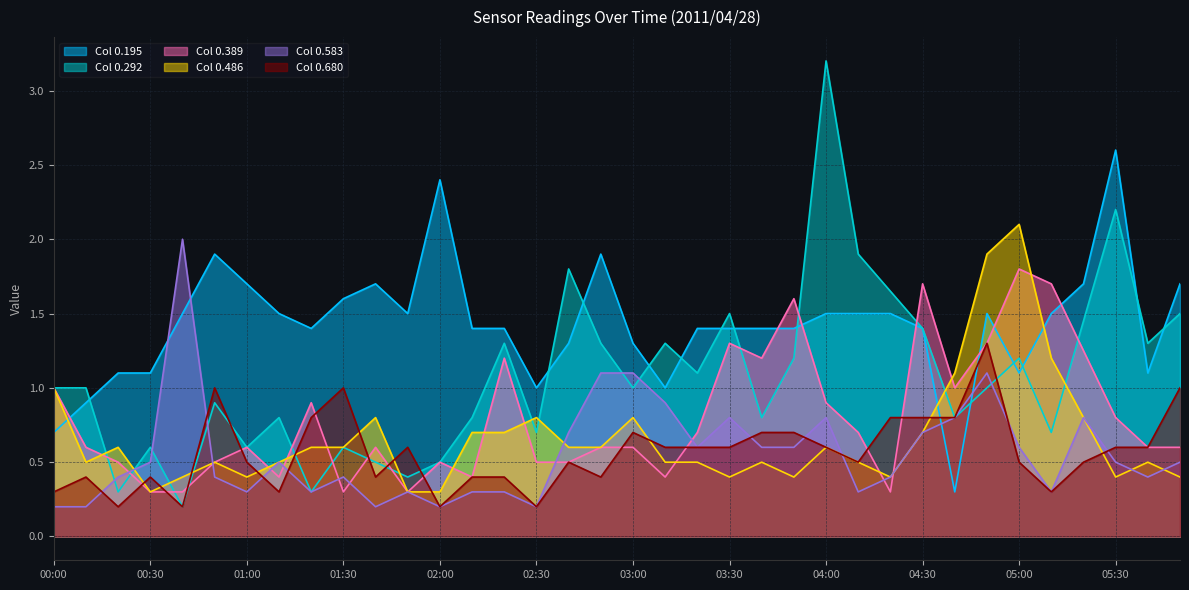

Does the chart display data point markers on the line(s)?

No